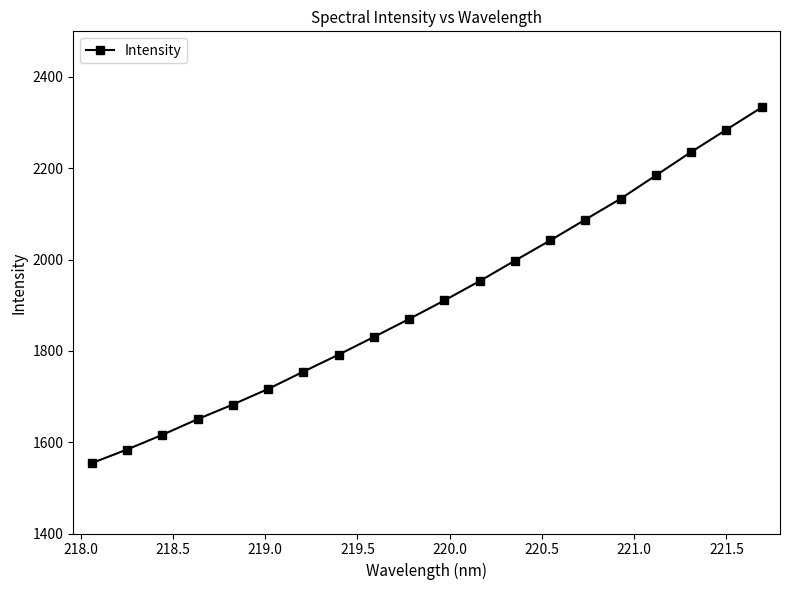

What is the value of the 1st point from the left?

1554.2